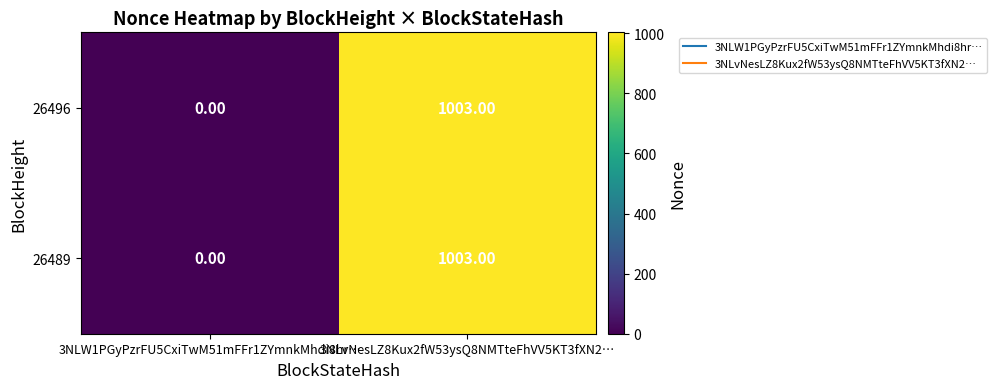

List the labels in order of 26489 value, smallest first.

3NLW1PGyPzrFU5CxiTwM51mFFr1ZYmnkMhdi8hr…, 3NLvNesLZ8Kux2fW53ysQ8NMTteFhVV5KT3fXN2…